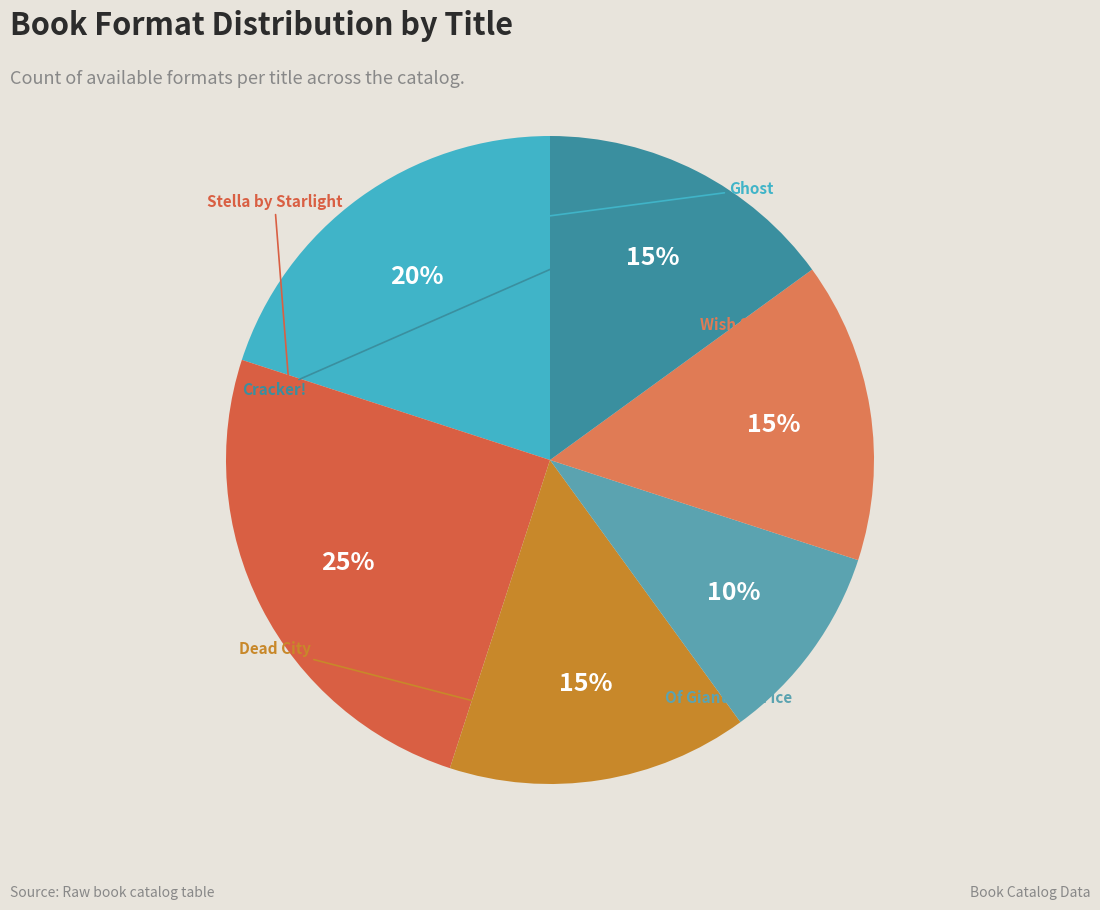

How many slices are in this pie chart?

6